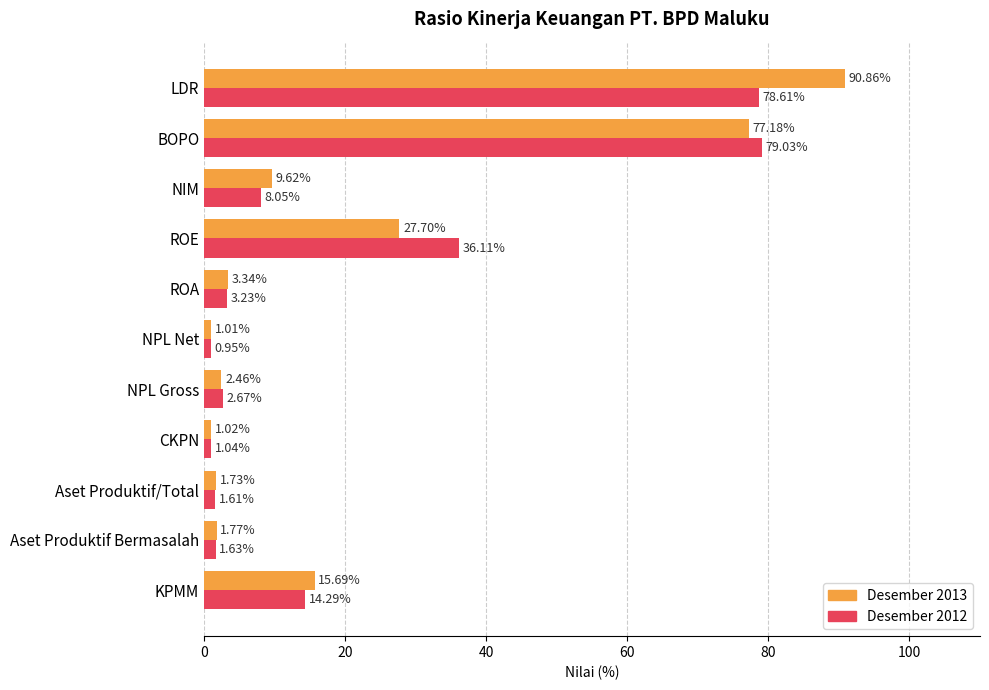

What is the difference between the second highest and minimum values in the Desember 2012 series?

77.7